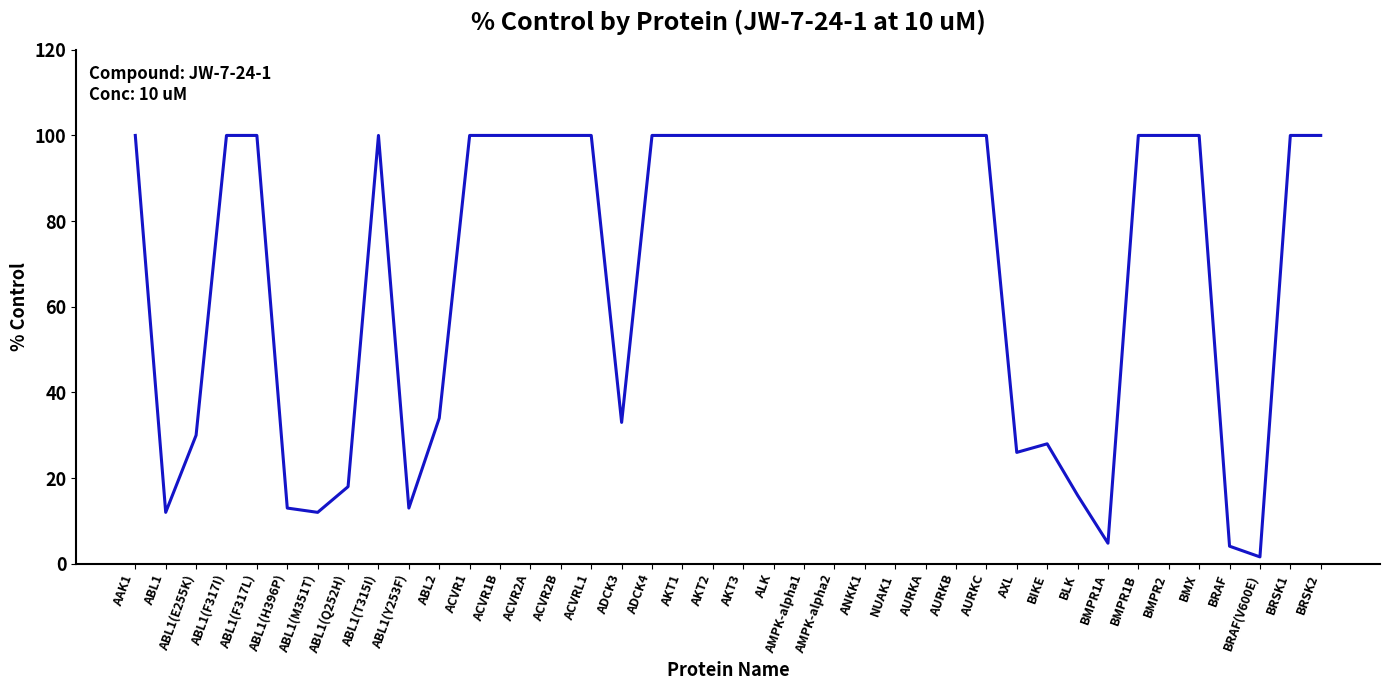

What is the difference between the values at BLK and BIKE?

12.0